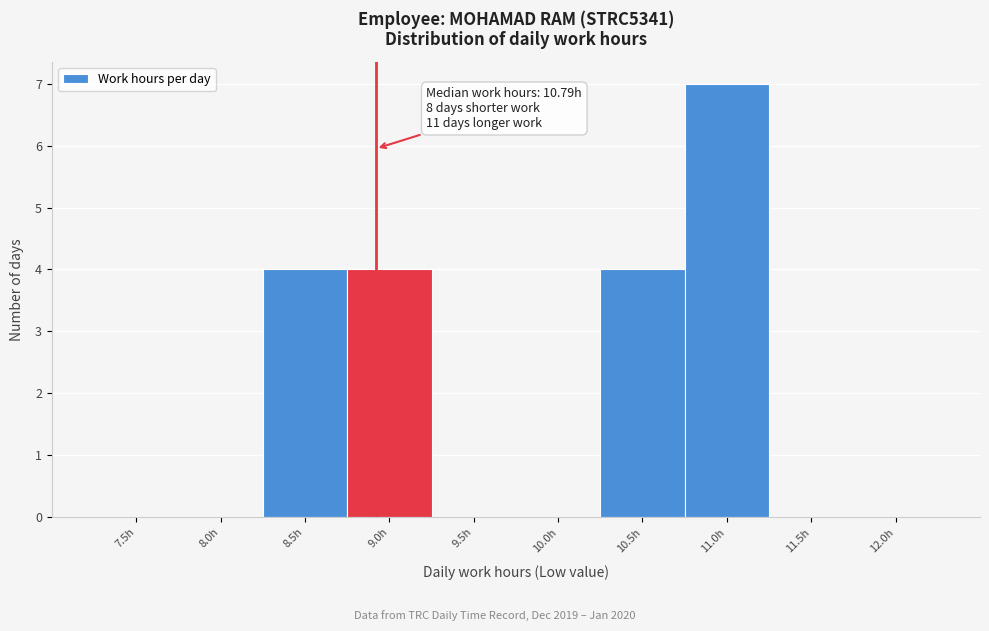

Reading left to right, list all the values displayed in this chart.

7.5h=0	8.0h=0	8.5h=4	9.0h=4	9.5h=0	10.0h=0	10.5h=4	11.0h=7	11.5h=0	12.0h=0